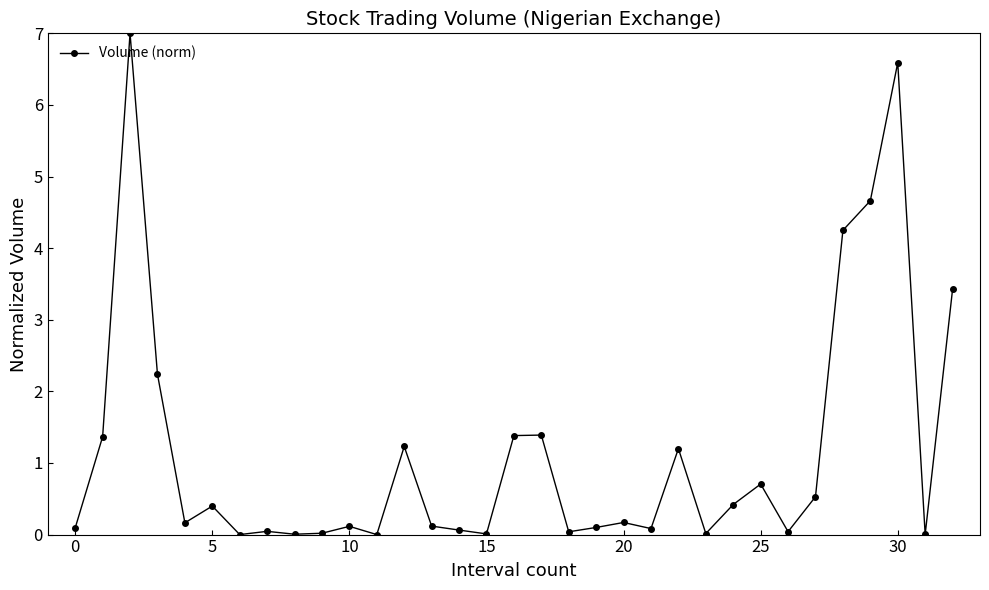

Does the chart have visible grid lines?

No